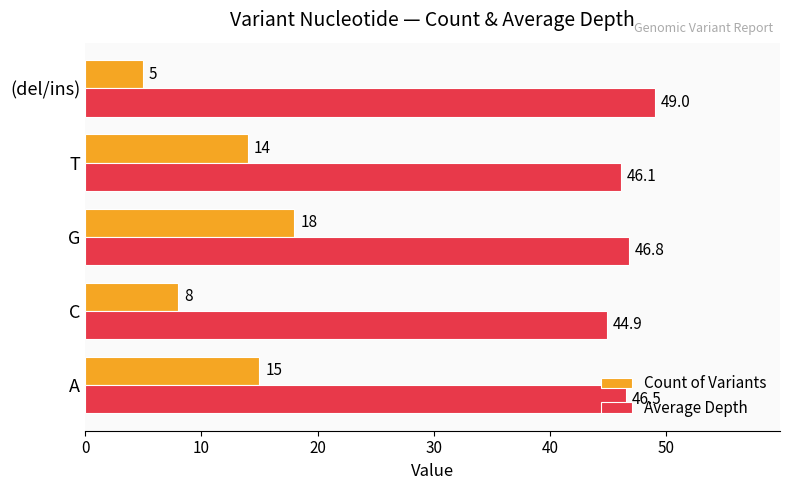

True or false: Average Depth has a value of 44.9 at C.

True